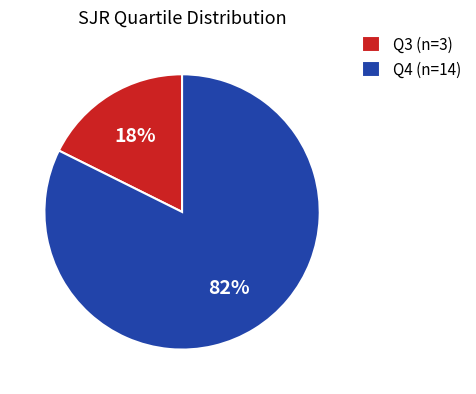

How many segments does this pie chart have?

2